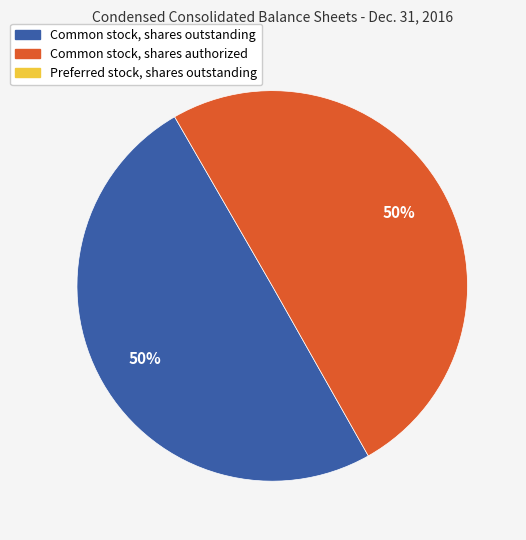

To the nearest percent, what is the average slice percentage?

50%